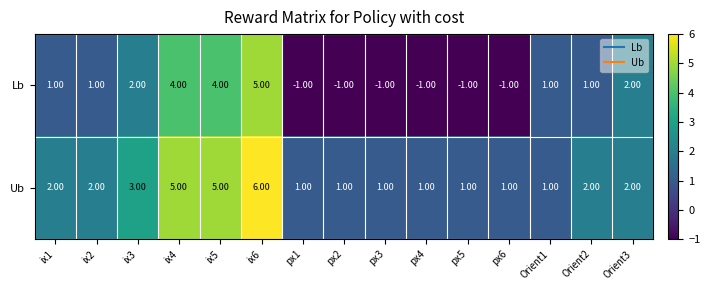

What is the sum of all Lb values?

15